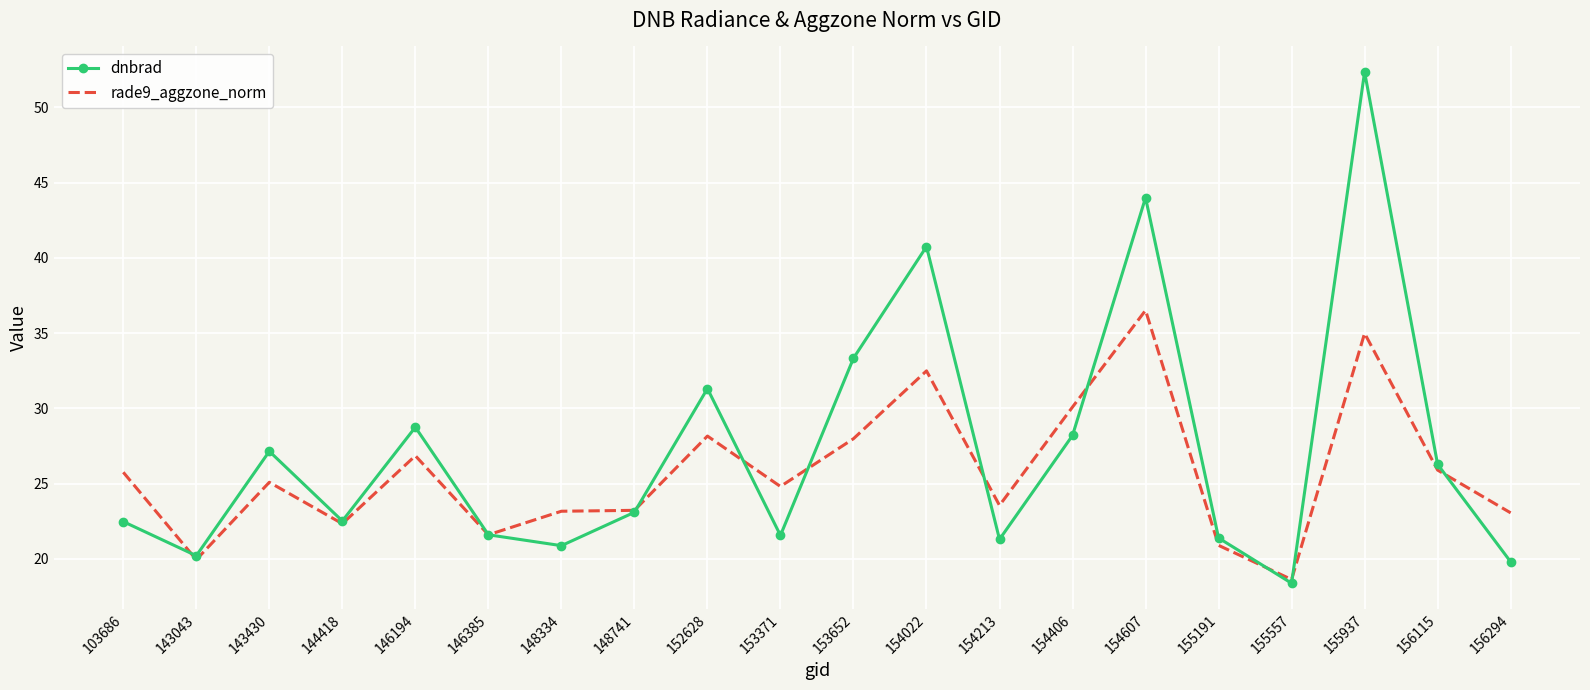

The dnbrad series shows 36.0 at 154213. True or false?

False